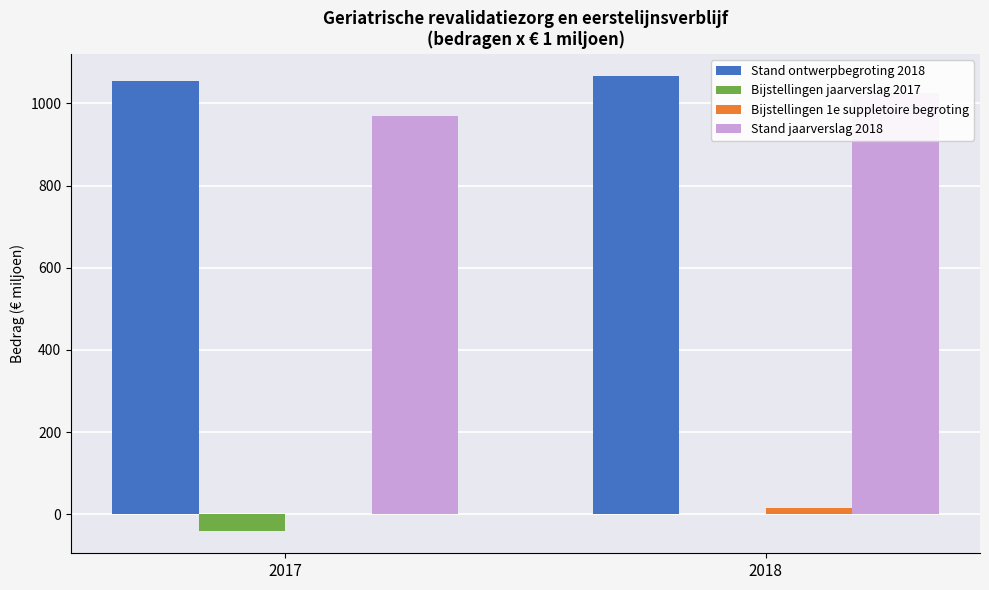

Reading left to right, extract all data points from this chart.

Stand ontwerpbegroting 2018: 1054.9	1065.4
Bijstellingen jaarverslag 2017: -39.7	0.0
Bijstellingen 1e suppletoire begroting: 0.0	16.3
Stand jaarverslag 2018: 969.0	1024.5